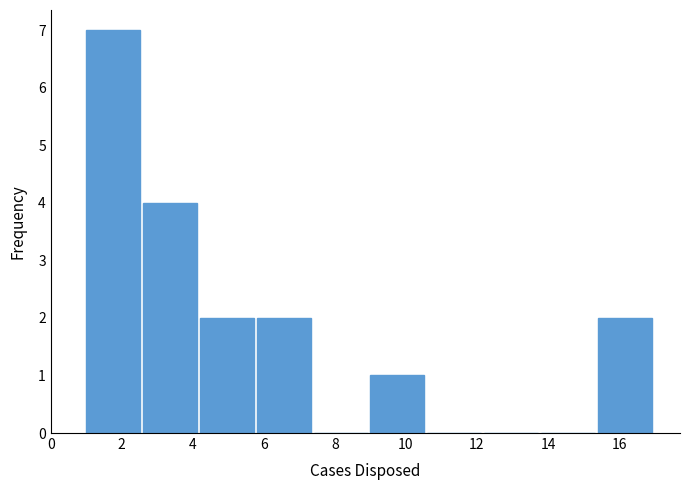

Reading left to right, transcribe this chart: for each bar, give the range it covers on the x-axis and its height. The values are not printed on the chart, so give them approximately, as read against the axis.

1.0 to 2.6: 7
2.6 to 4.2: 4
4.2 to 5.8: 2
5.8 to 7.4: 2
7.4 to 9.0: 0
9.0 to 10.6: 1
10.6 to 12.2: 0
12.2 to 13.8: 0
13.8 to 15.4: 0
15.4 to 17.0: 2